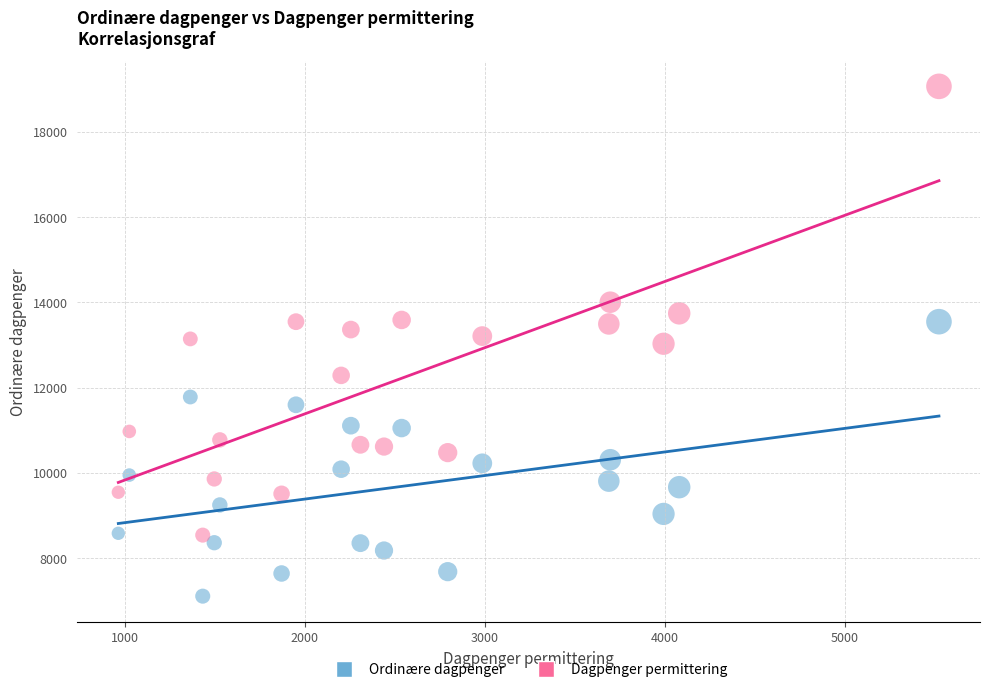

Which series reaches the minimum Y coordinate?

Ordinære dagpenger